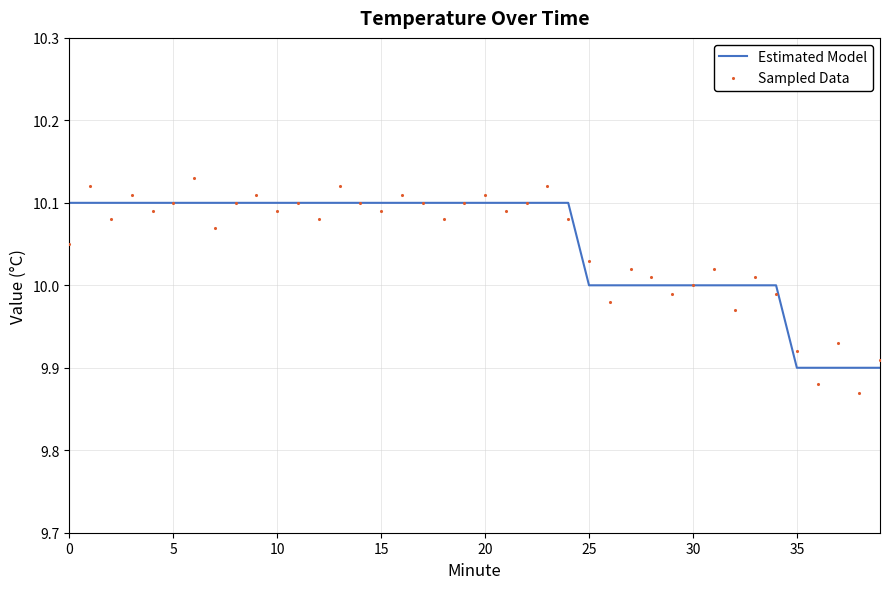

Which series has the widest spread of Y values?

Sampled Data